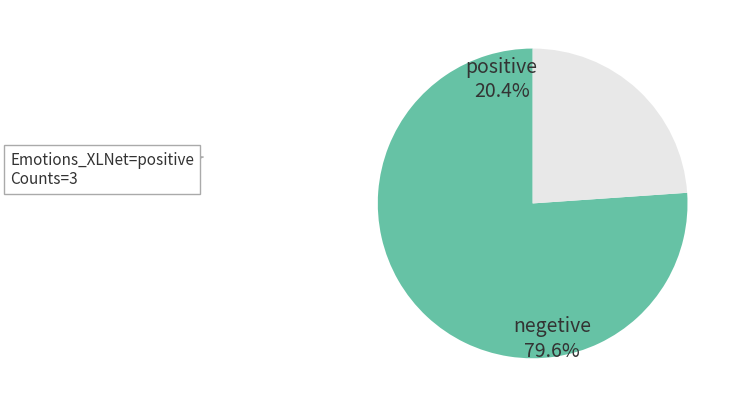

Does positive account for over 50% of the chart?

No